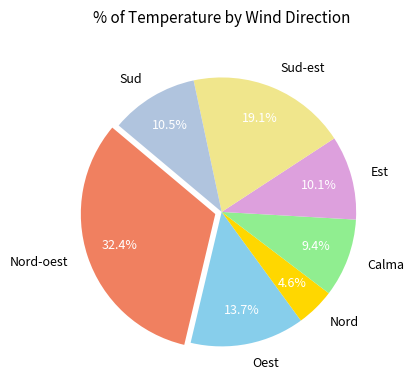

Does any single category account for the majority?

No